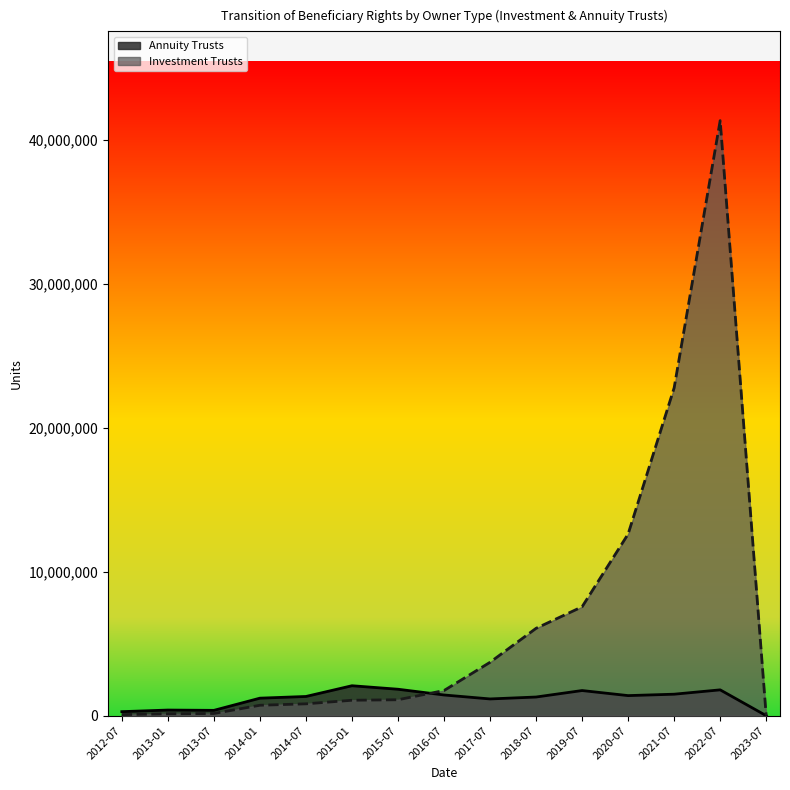

Rank the categories by Annuity Trusts value from lowest to highest.

2023-07, 2012-07, 2013-07, 2013-01, 2017-07, 2014-01, 2018-07, 2014-07, 2020-07, 2016-07, 2021-07, 2019-07, 2022-07, 2015-07, 2015-01